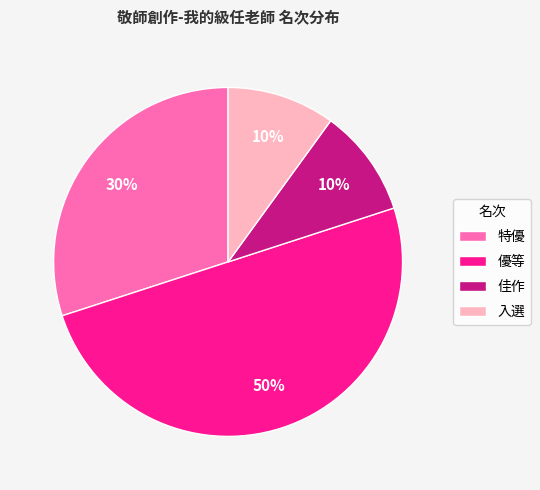

What percentage is the 佳作 slice, to the nearest percent?

10%